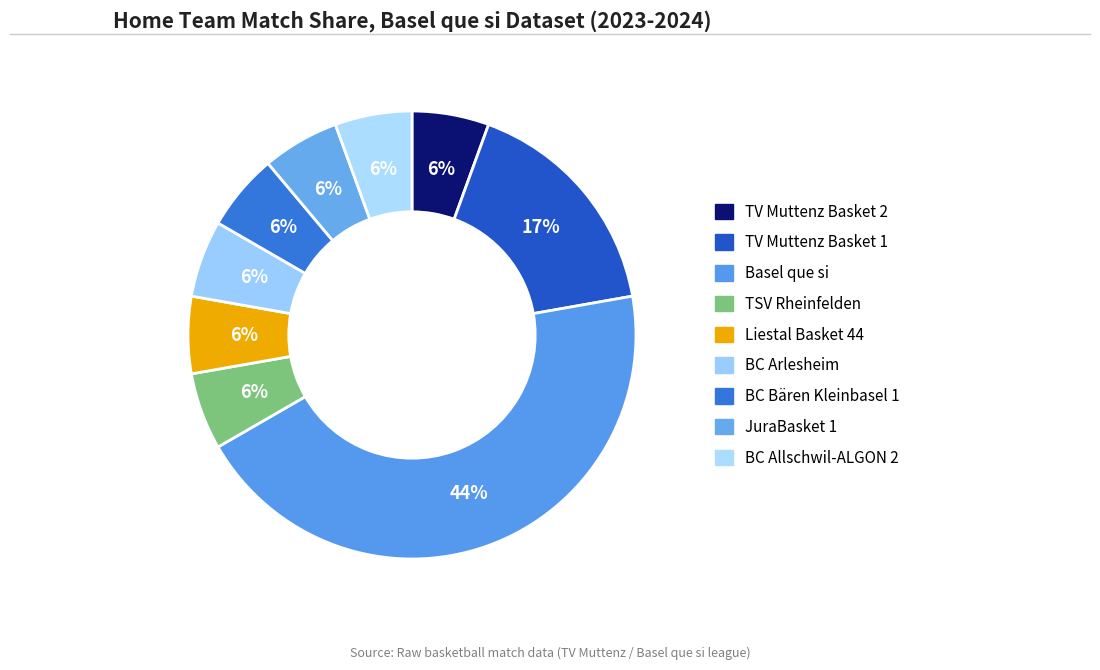

How many slices are in this pie chart?

9